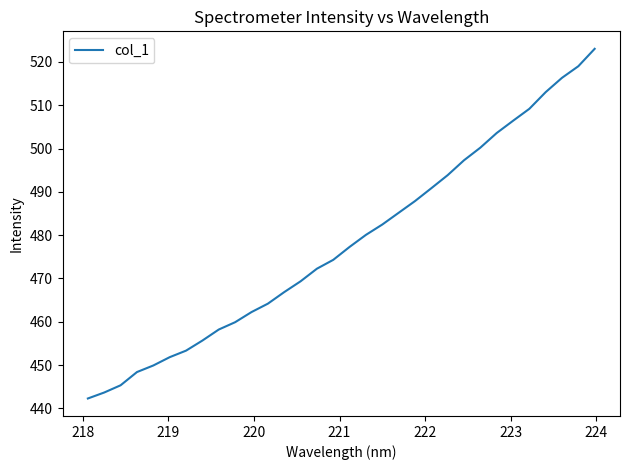

True or false: there are more than 2 points higher than both neighbors.

False